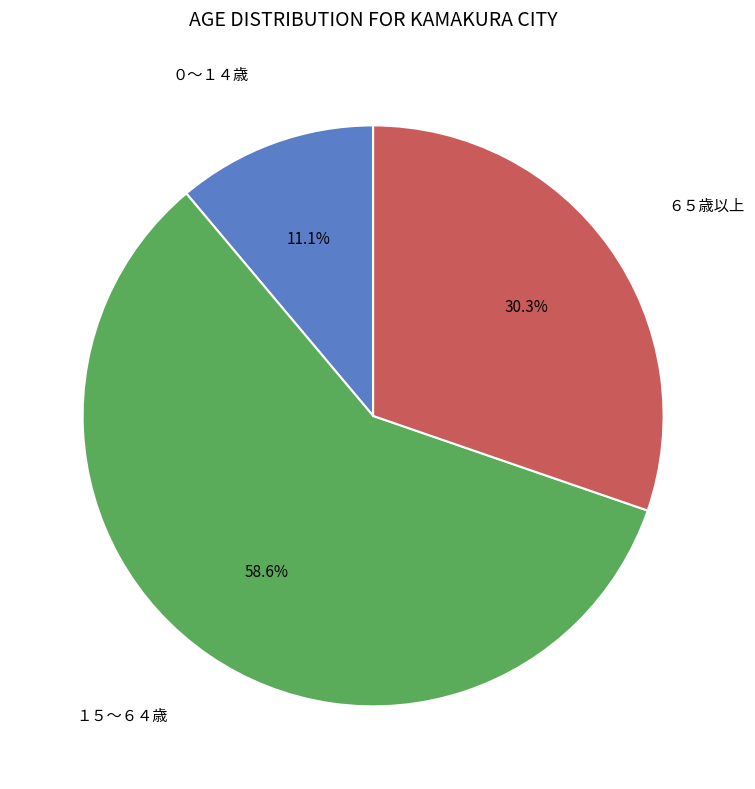

Does any single category account for the majority?

Yes